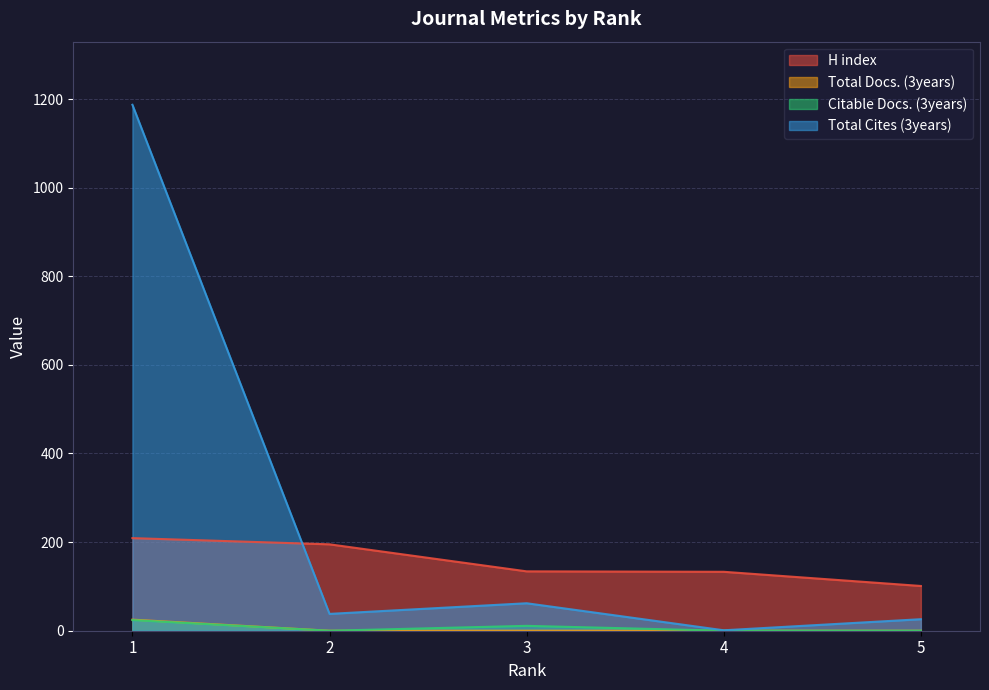

Does the chart have visible grid lines?

Yes